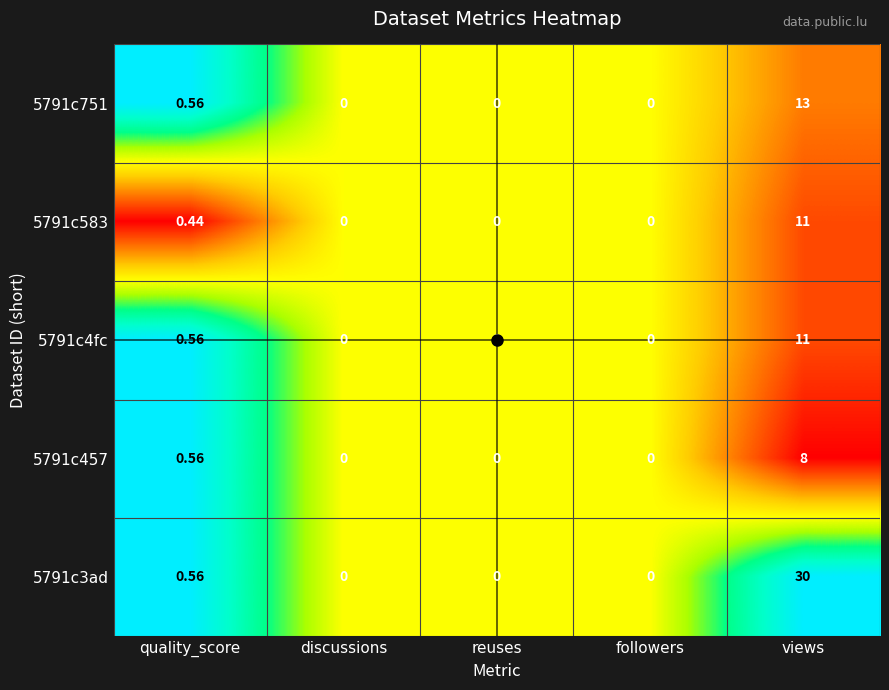

Is the value of 5791c3ad at followers greater than the value of 5791c583 at views?

No